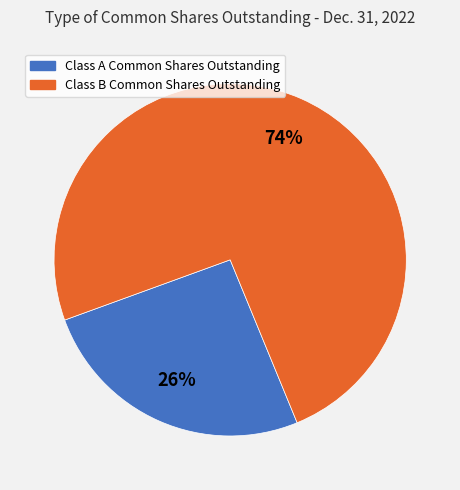

Which has a higher value, Class A Common Shares Outstanding or Class B Common Shares Outstanding?

Class B Common Shares Outstanding